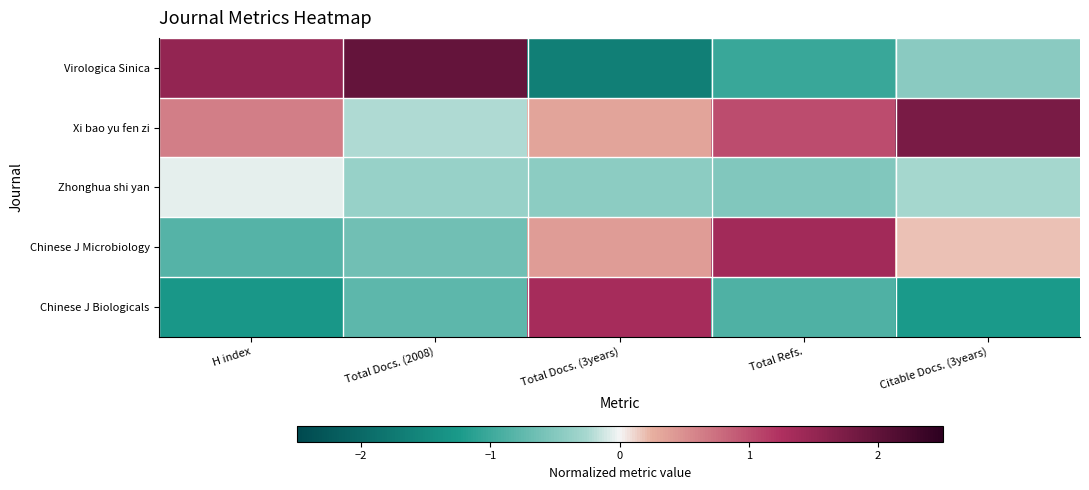

Reading left to right, list all the values displayed in this chart.

Virologica Sinica: H index=1.5	Total Docs. (2008)=2.0	Total Docs. (3years)=-1.6	Total Refs.=-1.0	Citable Docs. (3years)=-0.5
Xi bao yu fen zi: H index=0.6	Total Docs. (2008)=-0.2	Total Docs. (3years)=0.3	Total Refs.=1.0	Citable Docs. (3years)=1.8
Zhonghua shi yan: H index=-0.0	Total Docs. (2008)=-0.4	Total Docs. (3years)=-0.4	Total Refs.=-0.5	Citable Docs. (3years)=-0.3
Chinese J Microbiology: H index=-0.8	Total Docs. (2008)=-0.6	Total Docs. (3years)=0.4	Total Refs.=1.4	Citable Docs. (3years)=0.2
Chinese J Biologicals: H index=-1.3	Total Docs. (2008)=-0.8	Total Docs. (3years)=1.3	Total Refs.=-0.9	Citable Docs. (3years)=-1.2